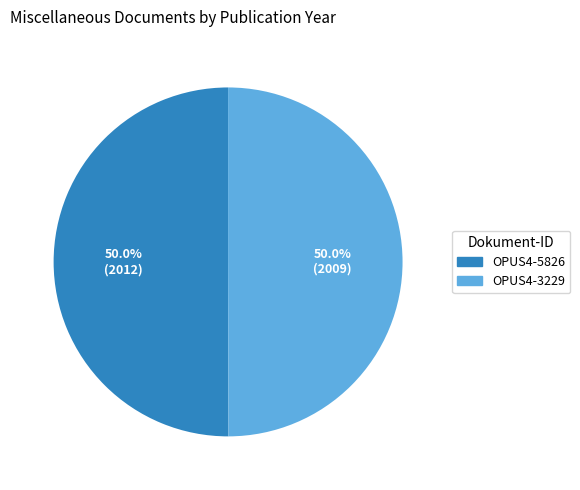

Count the number of slices in the pie.

2